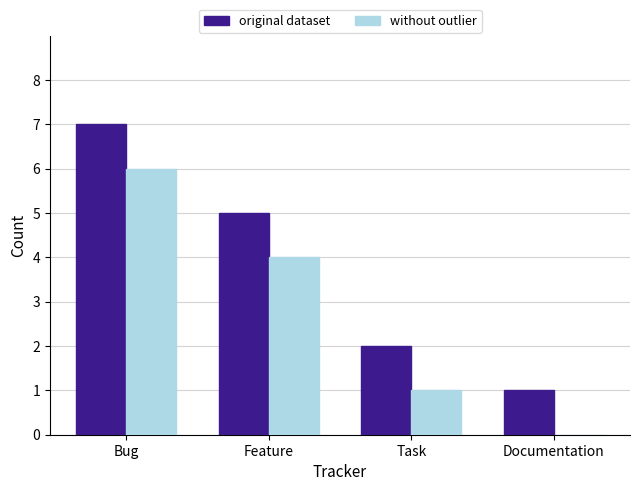

What is the spread (max minus min) of values at Bug?

1